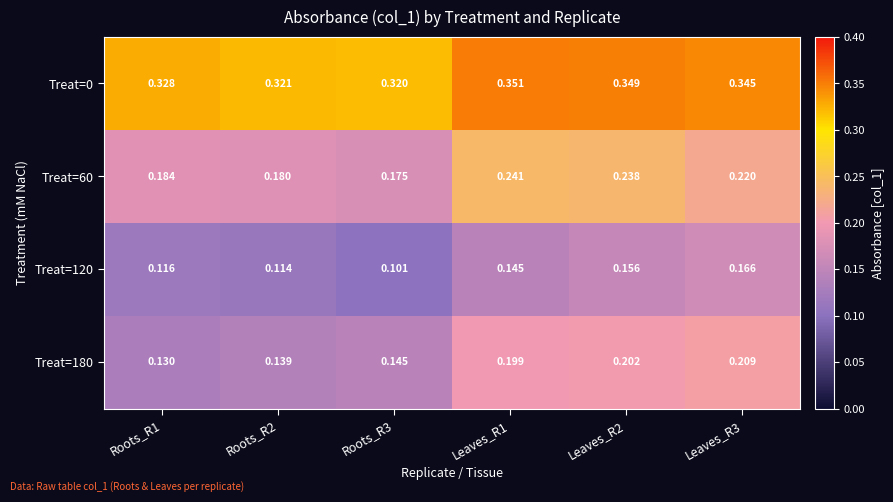

Reading left to right, extract all data points from this chart.

Treat=0: Roots_R1=0.3	Roots_R2=0.3	Roots_R3=0.3	Leaves_R1=0.4	Leaves_R2=0.3	Leaves_R3=0.3
Treat=60: Roots_R1=0.2	Roots_R2=0.2	Roots_R3=0.2	Leaves_R1=0.2	Leaves_R2=0.2	Leaves_R3=0.2
Treat=120: Roots_R1=0.1	Roots_R2=0.1	Roots_R3=0.1	Leaves_R1=0.1	Leaves_R2=0.2	Leaves_R3=0.2
Treat=180: Roots_R1=0.1	Roots_R2=0.1	Roots_R3=0.1	Leaves_R1=0.2	Leaves_R2=0.2	Leaves_R3=0.2